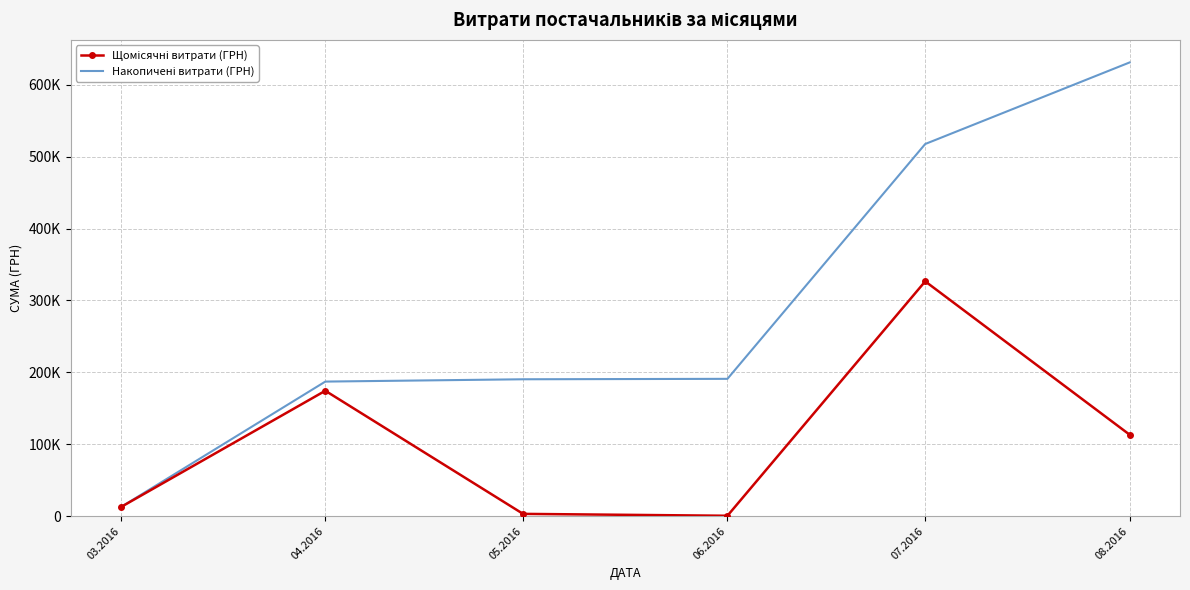

At which label is Щомісячні витрати (ГРН) closest to 163586?

04.2016